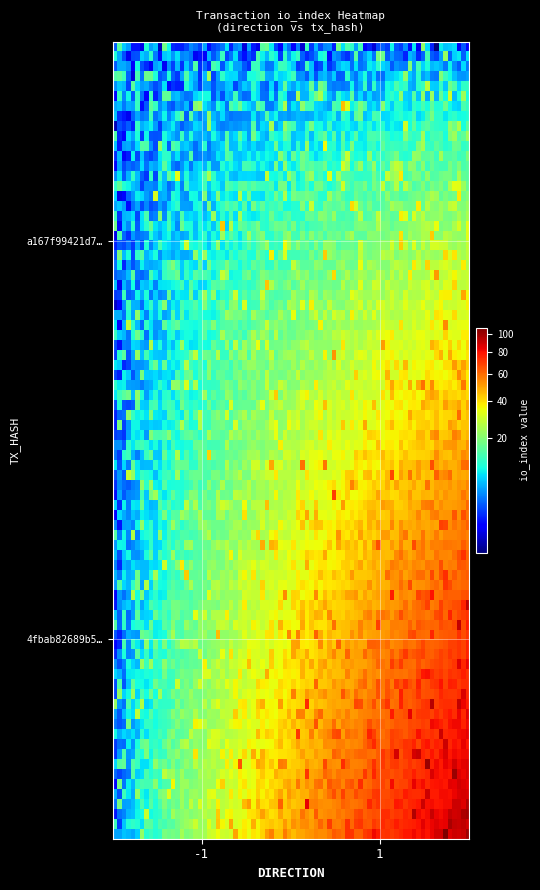

Which series has the largest range (max minus min)?

4fbab82689b5011b08335f3eef11437ce4d4db1